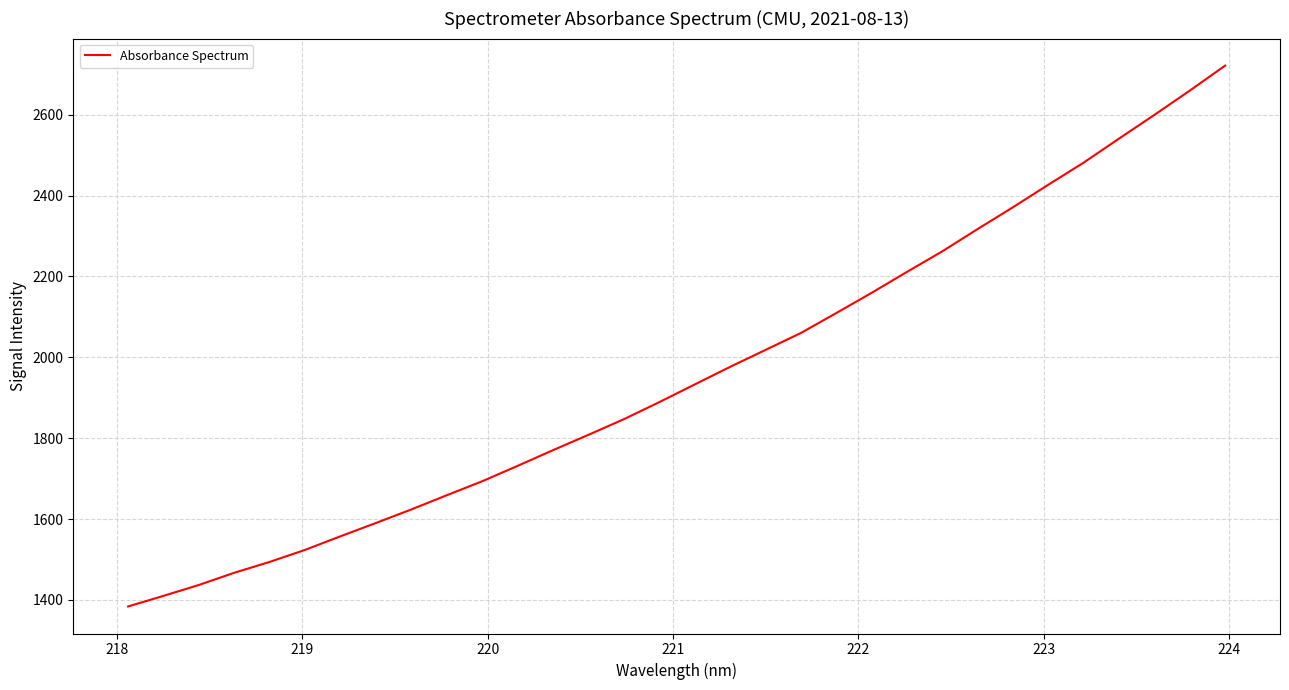

What is the difference between the maximum and second lowest values?

1311.7